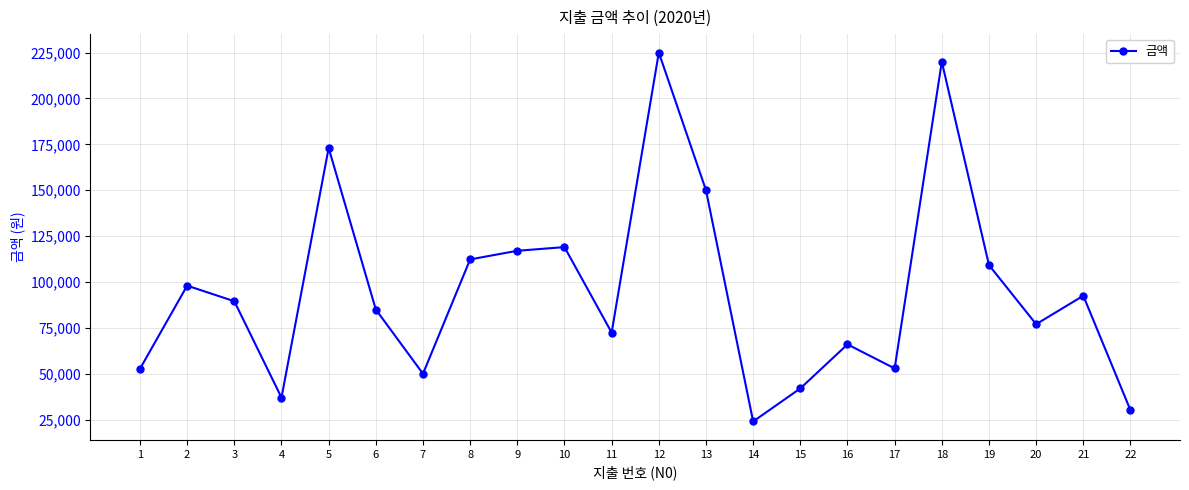

How many data points does each series have?

22